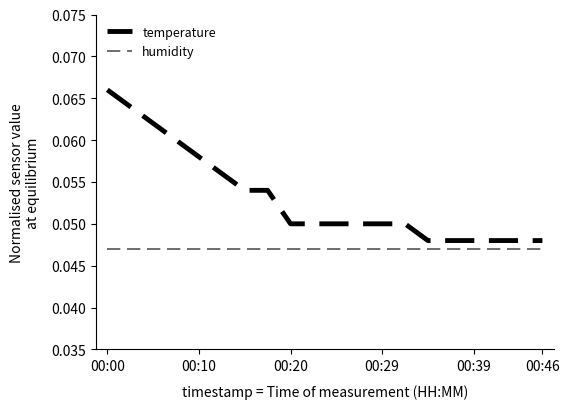

Which series has the largest total across all categories?

temperature